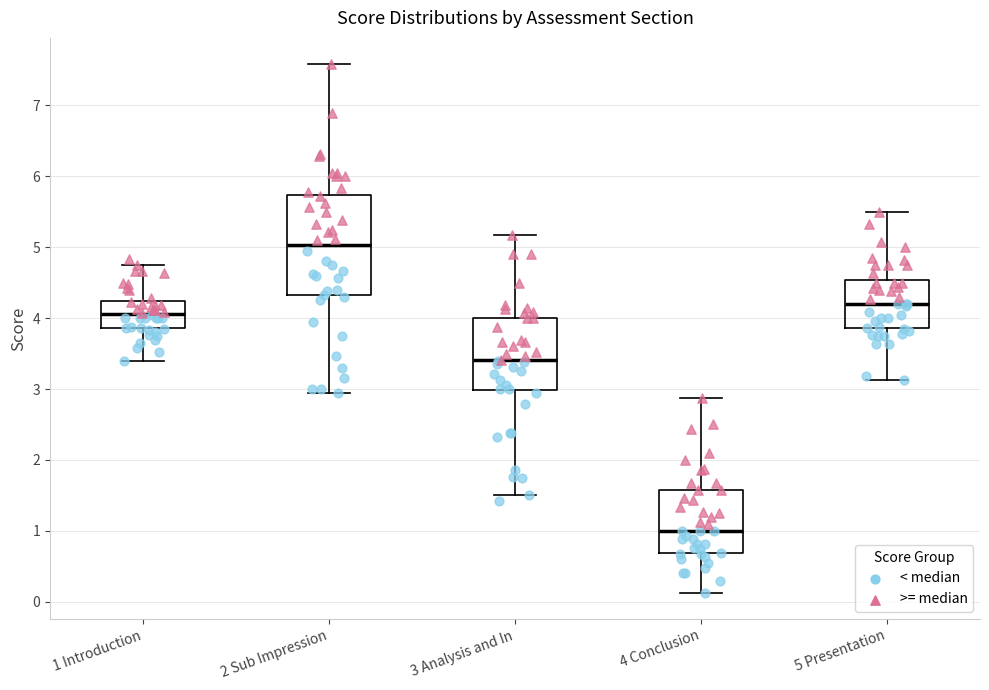

Reading left to right, transcribe this box plot: for each box, give where its median line is, the range the box spans, and where its two whiskers end, as read against the y-axis. The values are not printed on the chart, so give them approximately, as read against the axis.

1 Introduction: median 4.1, box 3.9 to 4.2, whiskers 3.4 to 4.8
2 Sub Impression: median 5.0, box 4.3 to 5.7, whiskers 2.9 to 7.6
3 Analysis and In: median 3.4, box 3.0 to 4.0, whiskers 1.5 to 5.2
4 Conclusion: median 1.0, box 0.7 to 1.6, whiskers 0.1 to 2.9
5 Presentation: median 4.2, box 3.9 to 4.5, whiskers 3.1 to 5.5